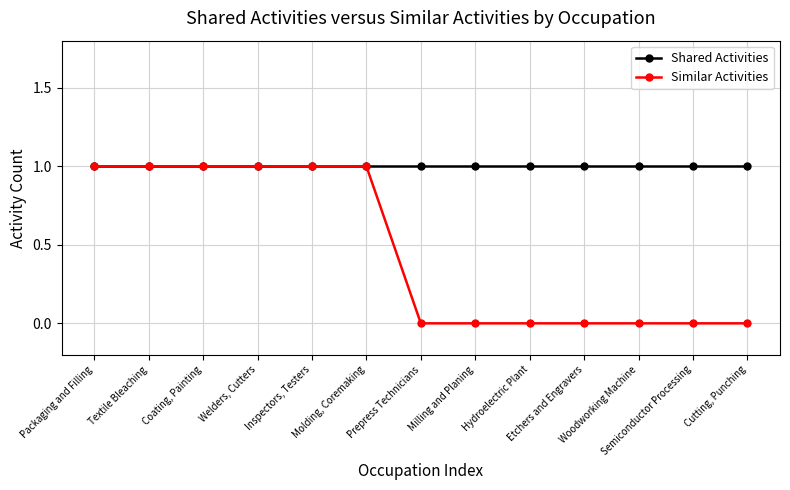

Which series has the largest range (max minus min)?

Similar Activities